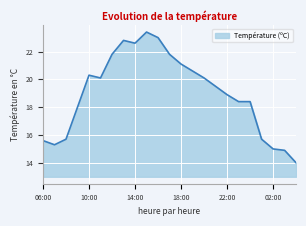

What is the greatest value displayed?

23.4